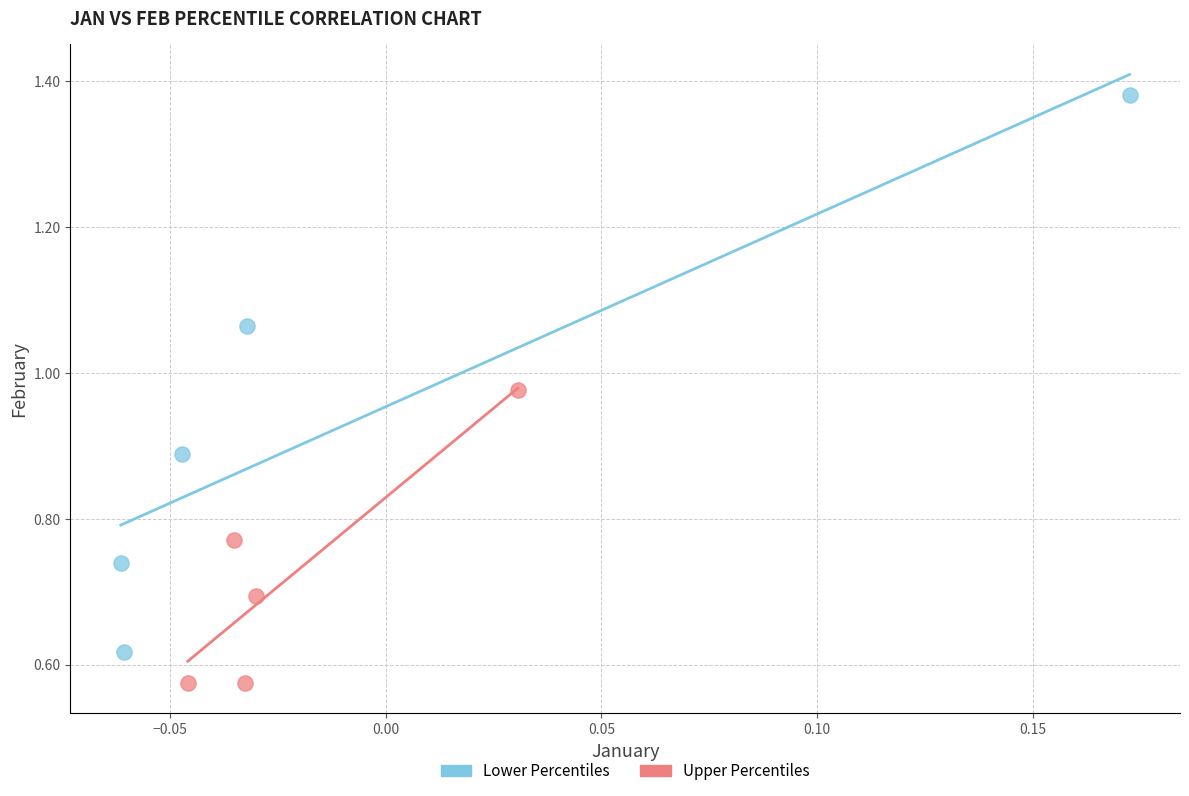

Which series contains the highest Y value?

Lower Percentiles